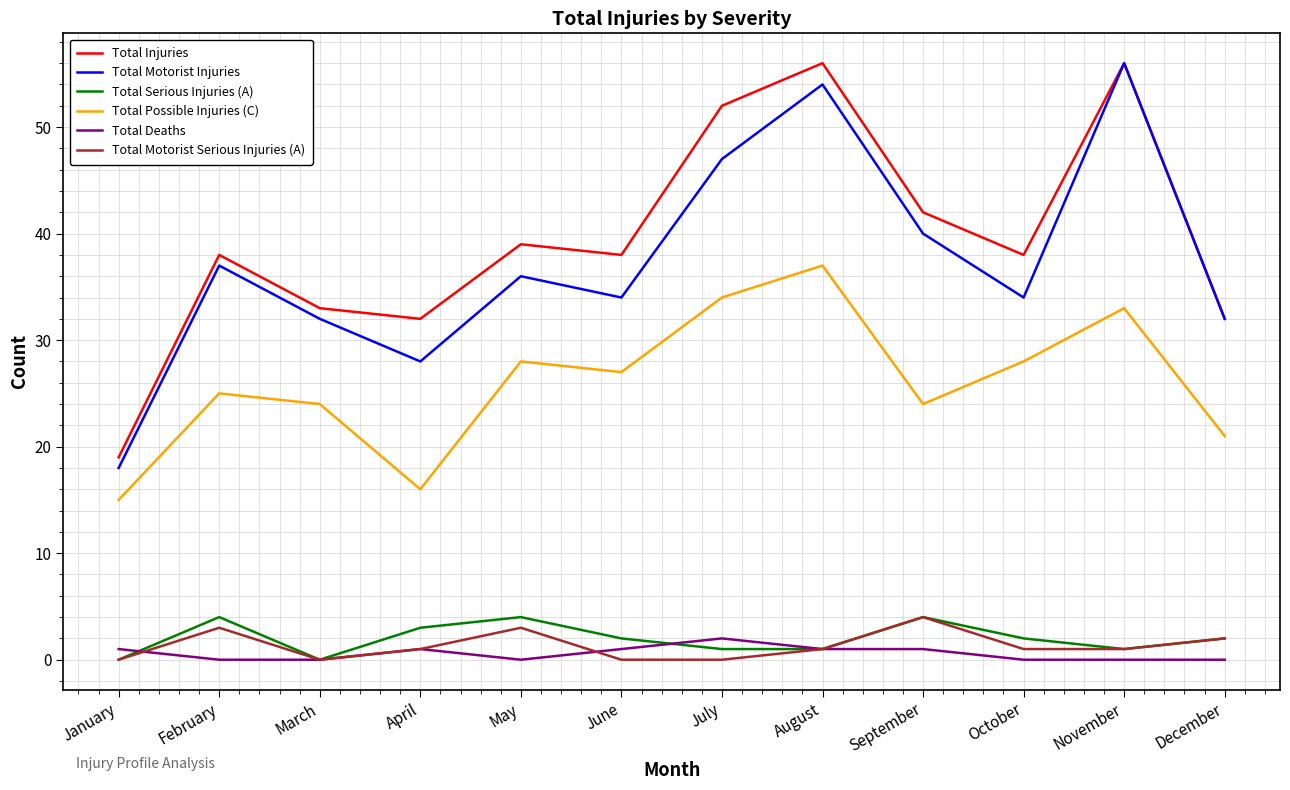

Which series changed the most between July and October?

Total Injuries